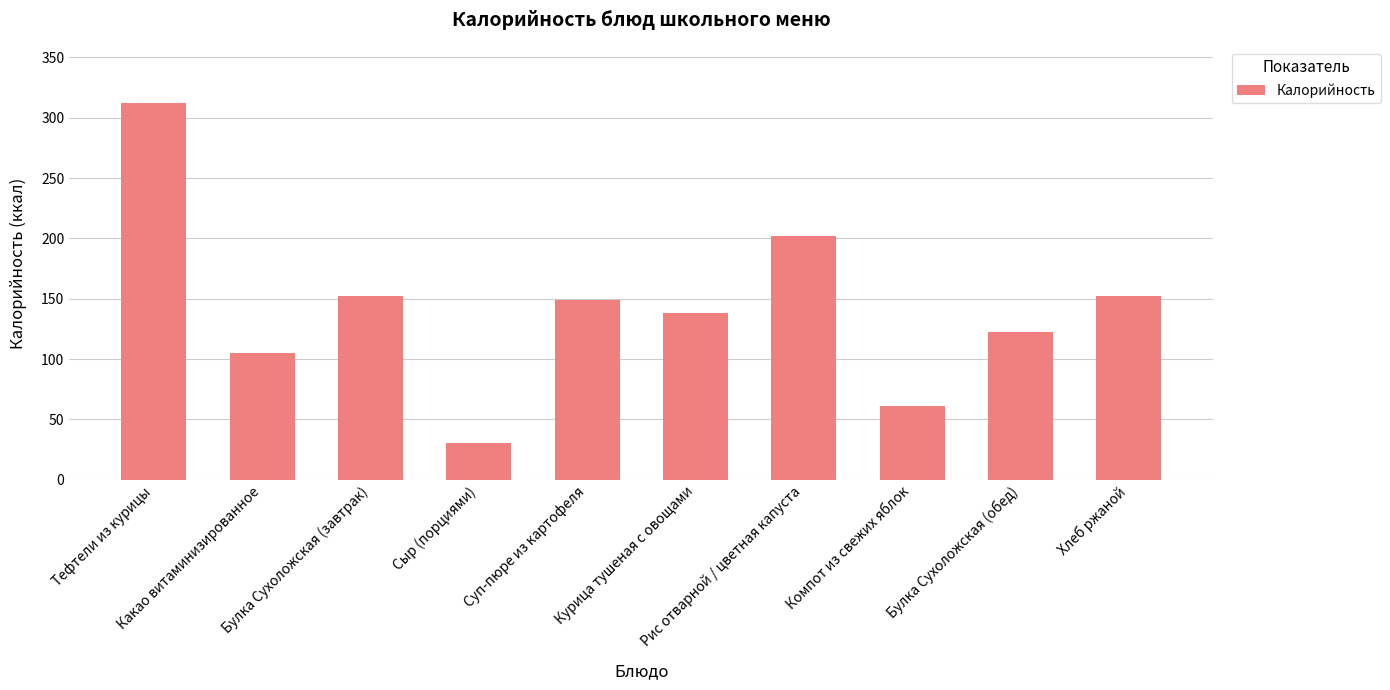

Approximately how many times larger is the value at Булка Сухоложская (завтрак) compared to Суп-пюре из картофеля?

1.0